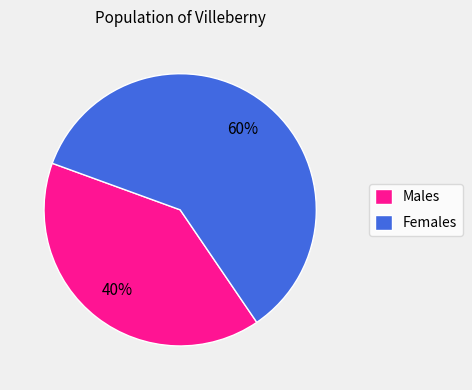

Rank the categories by value from lowest to highest.

Males, Females